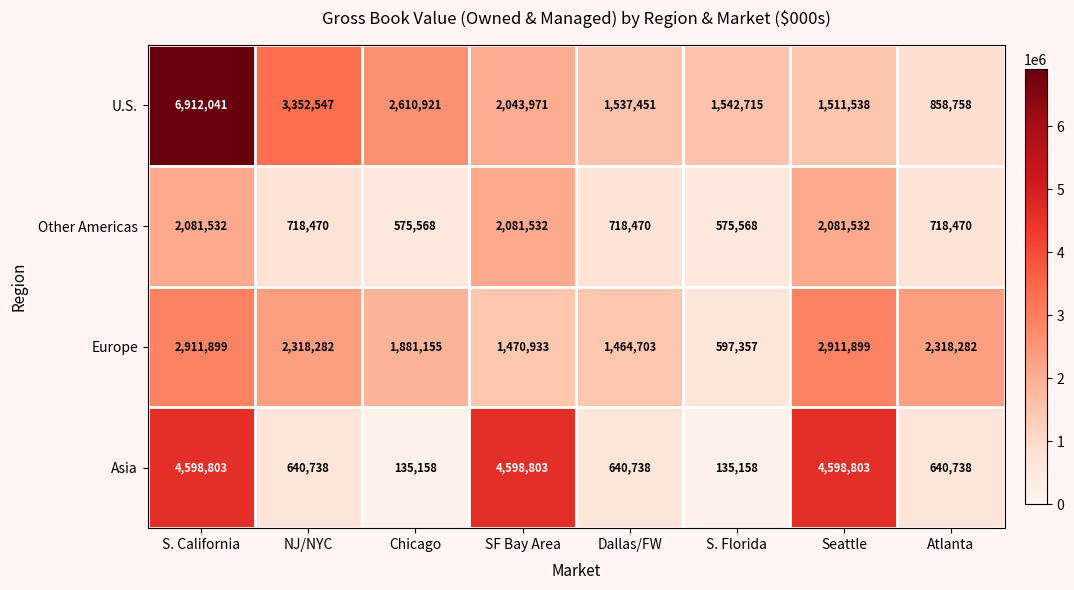

At how many categories does at least one series exceed 3392021?

3